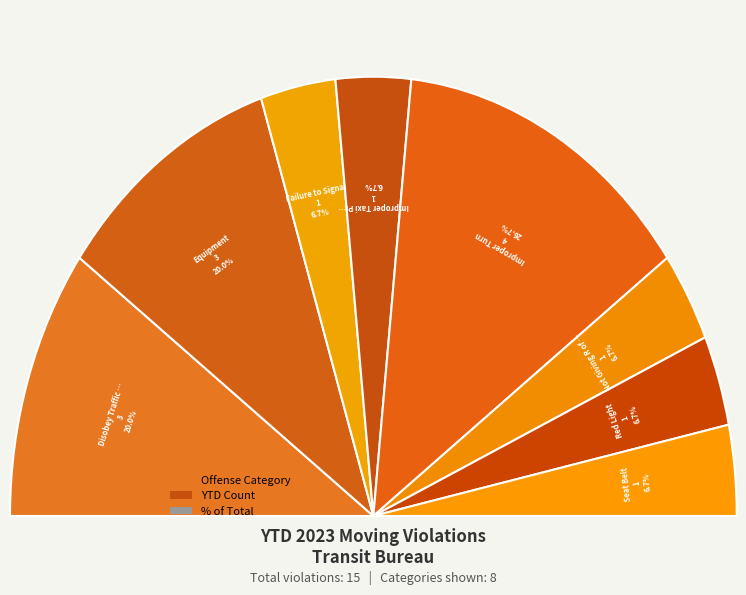

What is the change in value from Disobey Traffic Control Device to Improper Turn?

+1